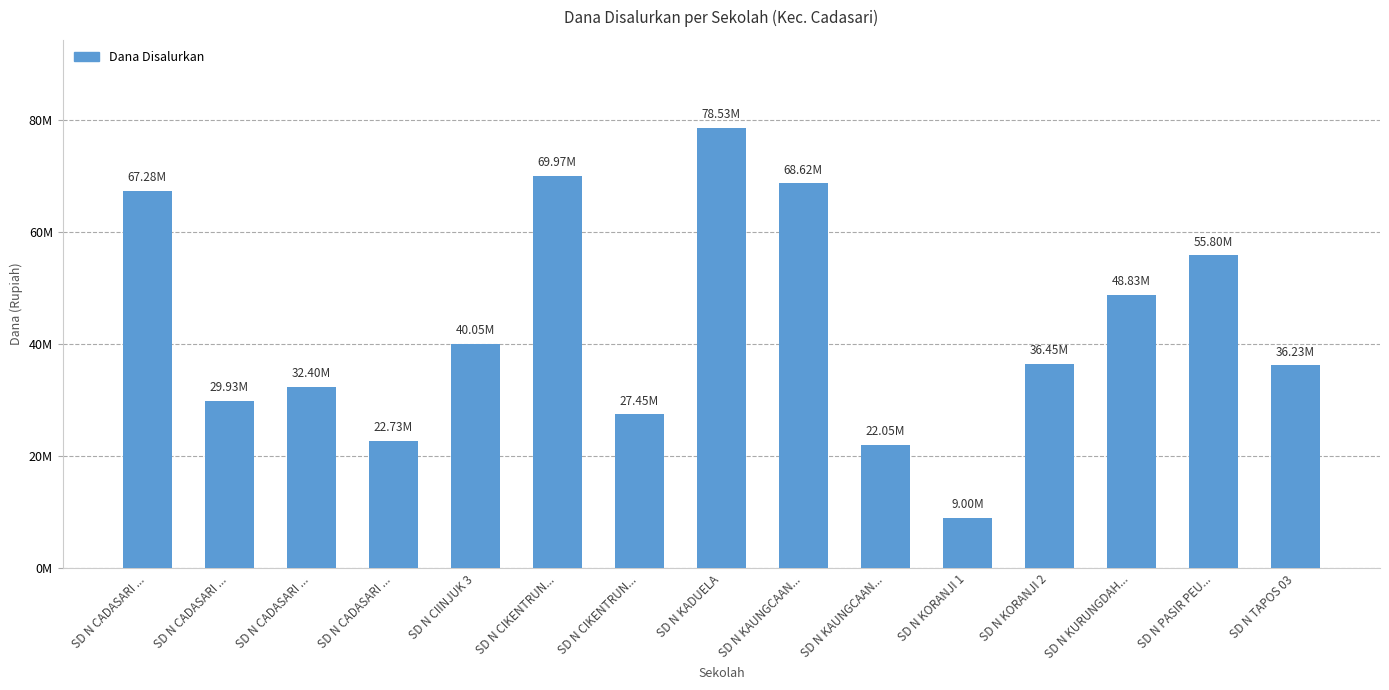

Does the chart contain any negative values?

No